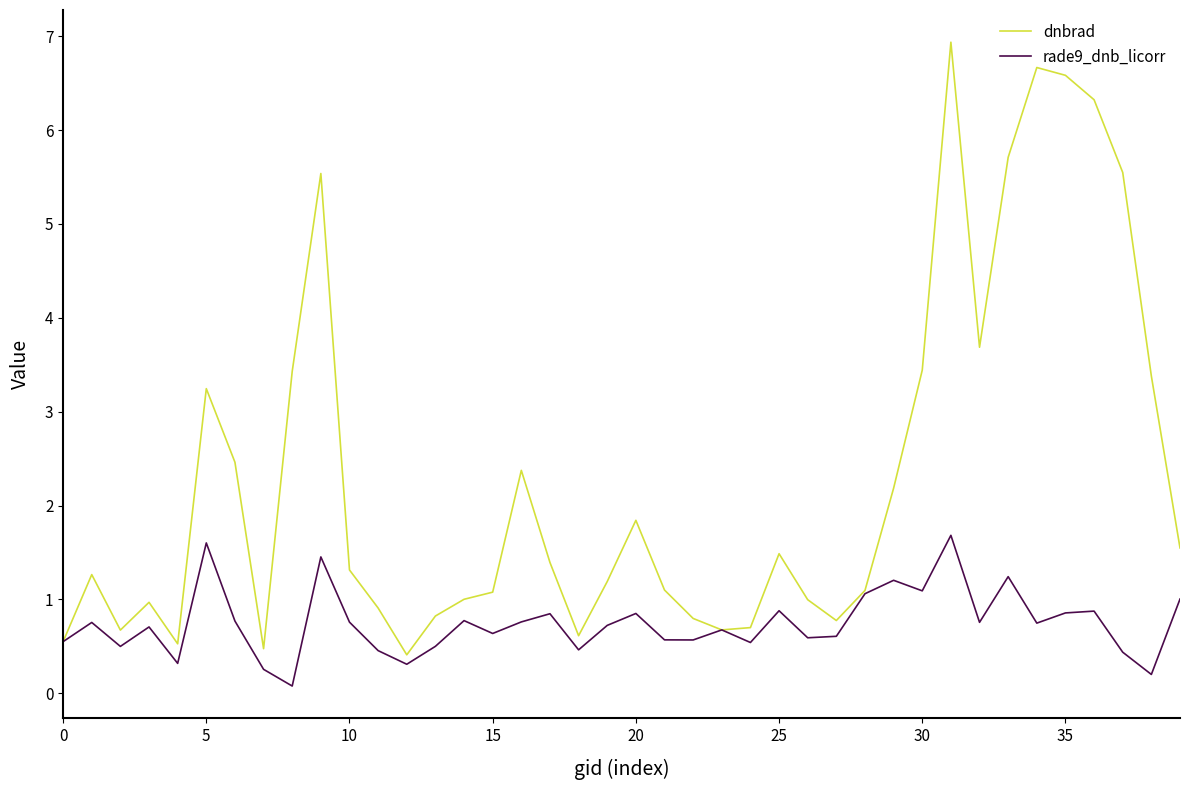

What are all the series names shown in the legend?

dnbrad, rade9_dnb_licorr